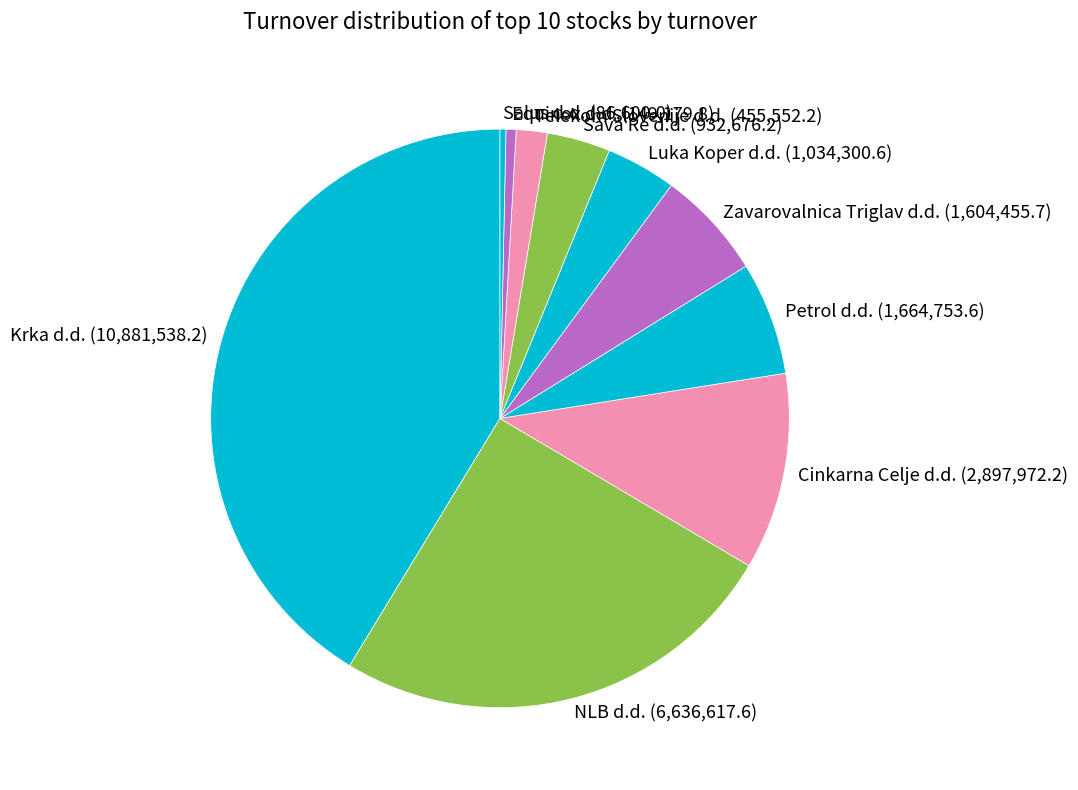

Combined, do Cinkarna Celje d.d. (2,897,972.2) and Equinox d.d. (149,179.8) account for over 50%?

No